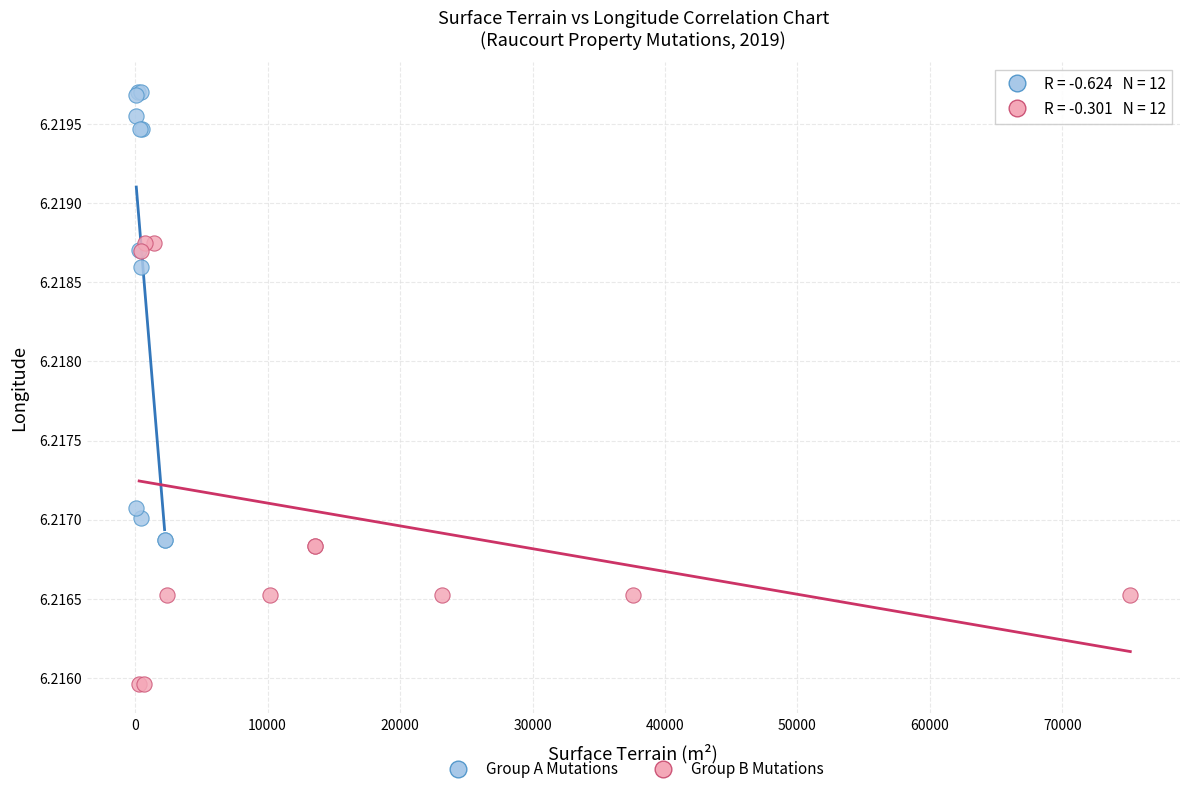

Which series reaches the maximum Y coordinate?

Group A Mutations